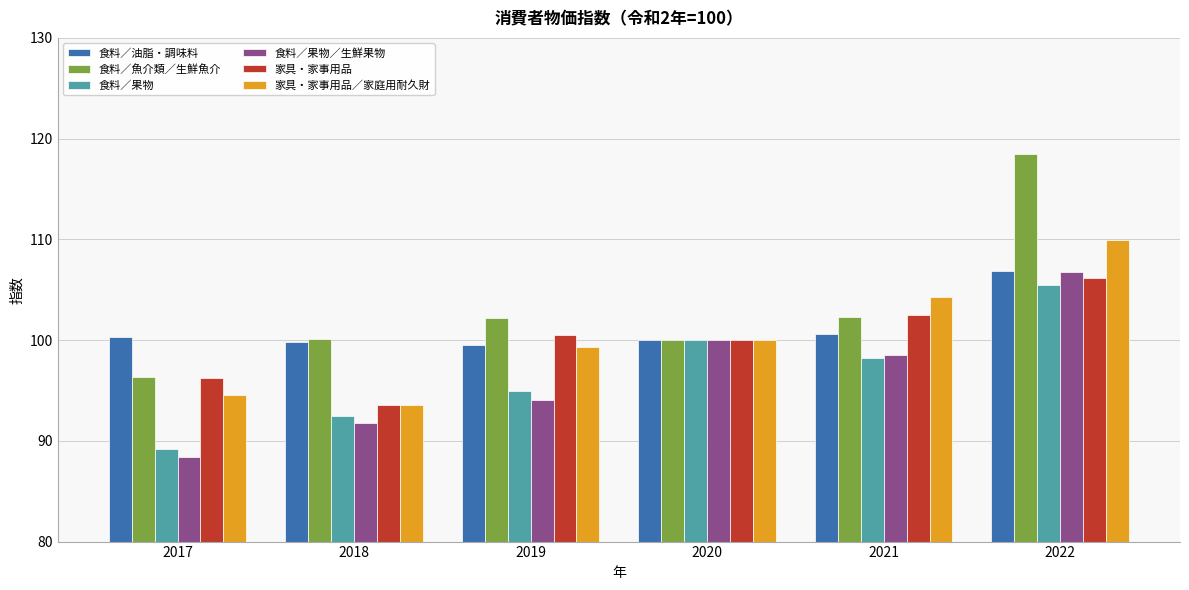

What is the total value across all series at 2019?

590.5